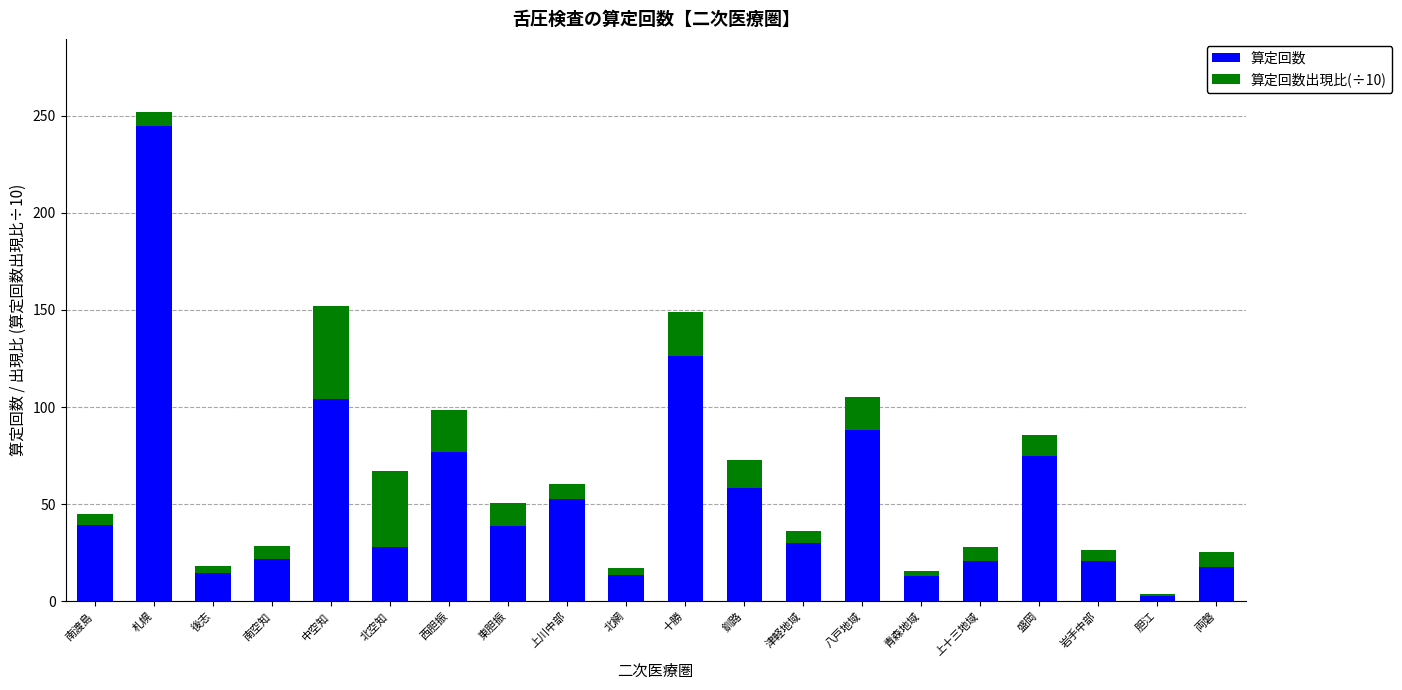

What is the total value across all series at 津軽地域?

36.1